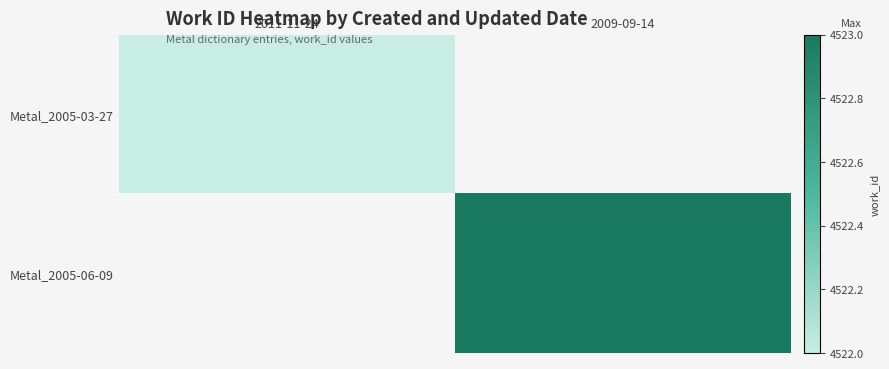

Is the value of Metal_2005-06-09 at 2011-11-24 greater than the value of Metal_2005-03-27 at 2009-09-14?

No